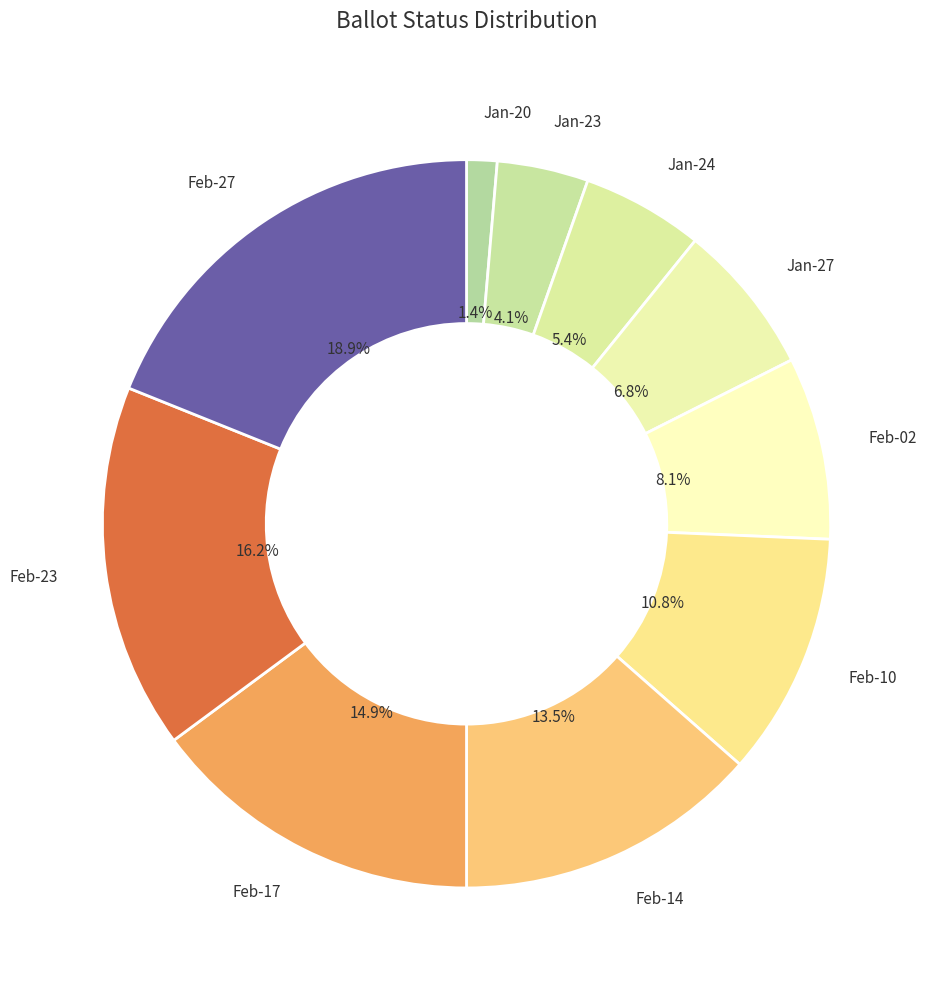

To the nearest percent, what is the combined percentage of Jan-20 and Jan-24?

7%